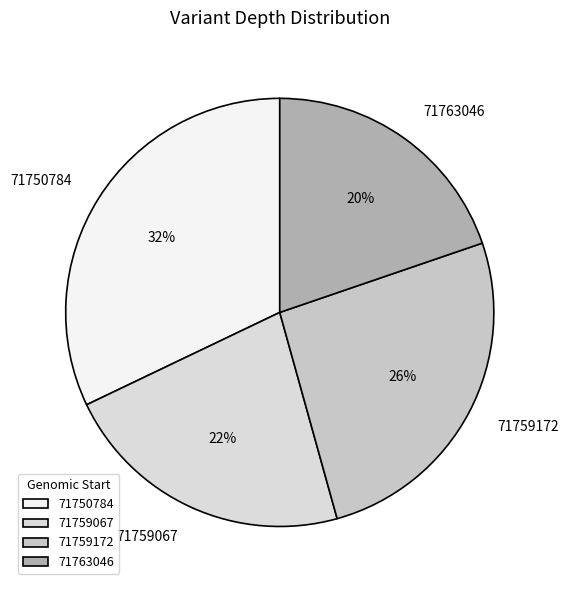

To the nearest percent, what is the combined percentage of 71759172 and 71763046?

46%